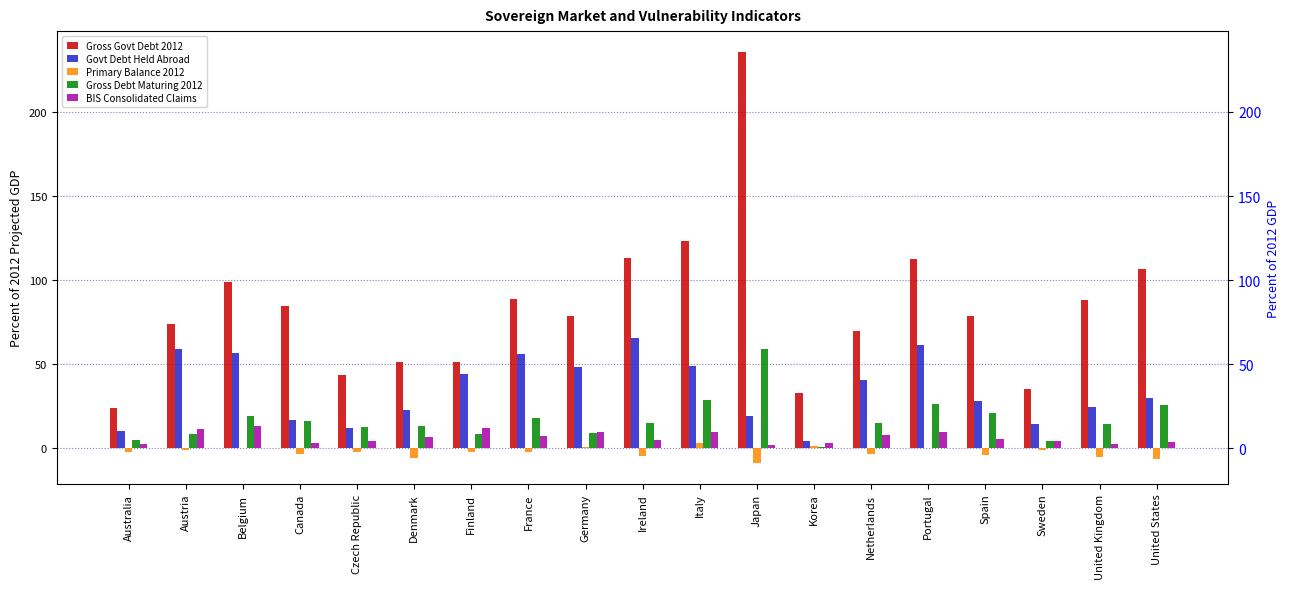

Is the value of Gross Govt Debt 2012 at Italy greater than the value of Govt Debt Held Abroad at Denmark?

Yes